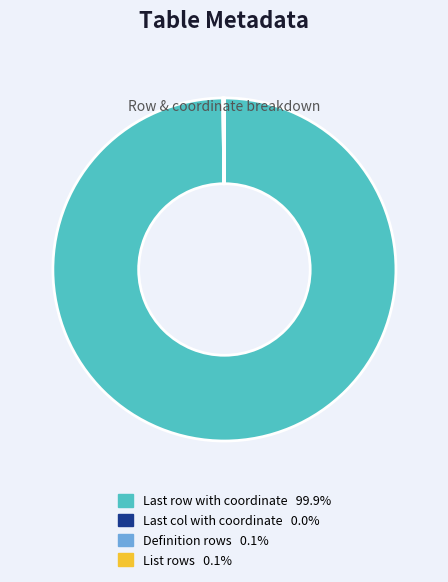

Which slice is the largest?

Last row with coordinate